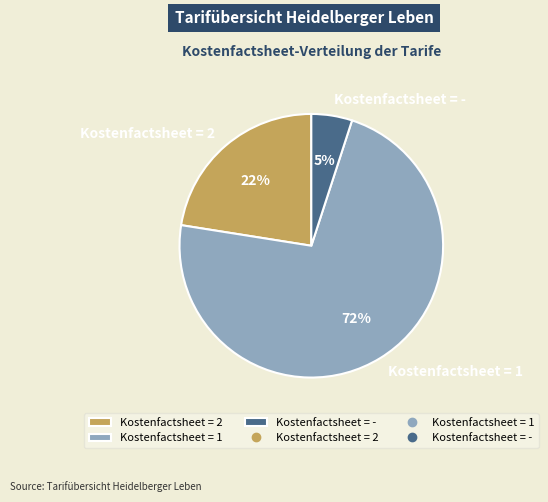

What is the smallest slice in the pie chart?

Kostenfactsheet = -